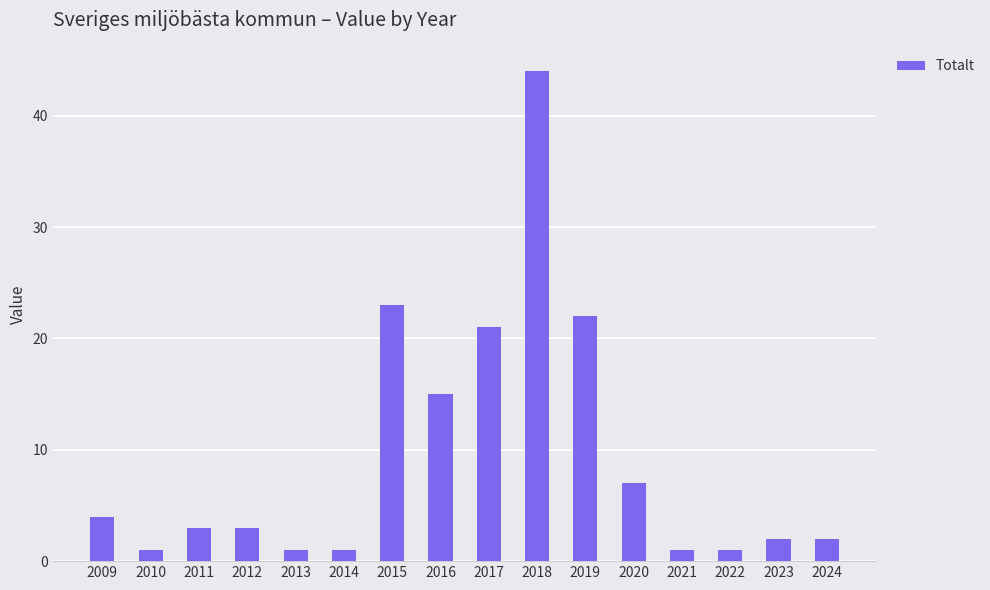

Which has a higher value, 2019 or 2011?

2019